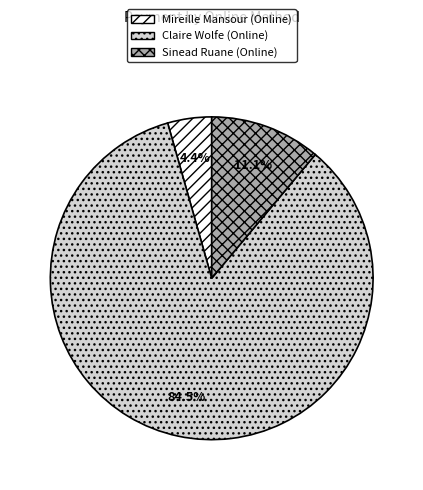

Is it true that Claire Wolfe (Online) is 98% of the pie?

False